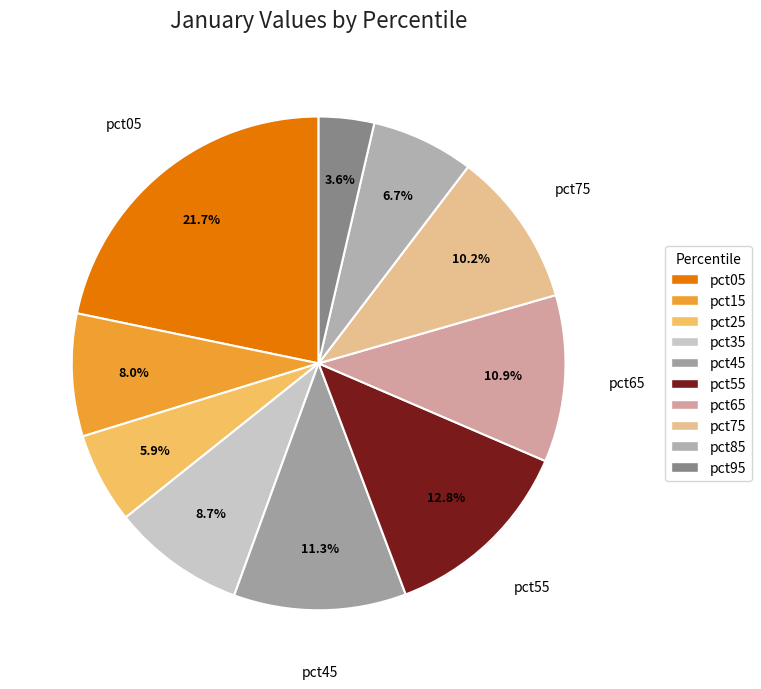

How many segments does this pie chart have?

10